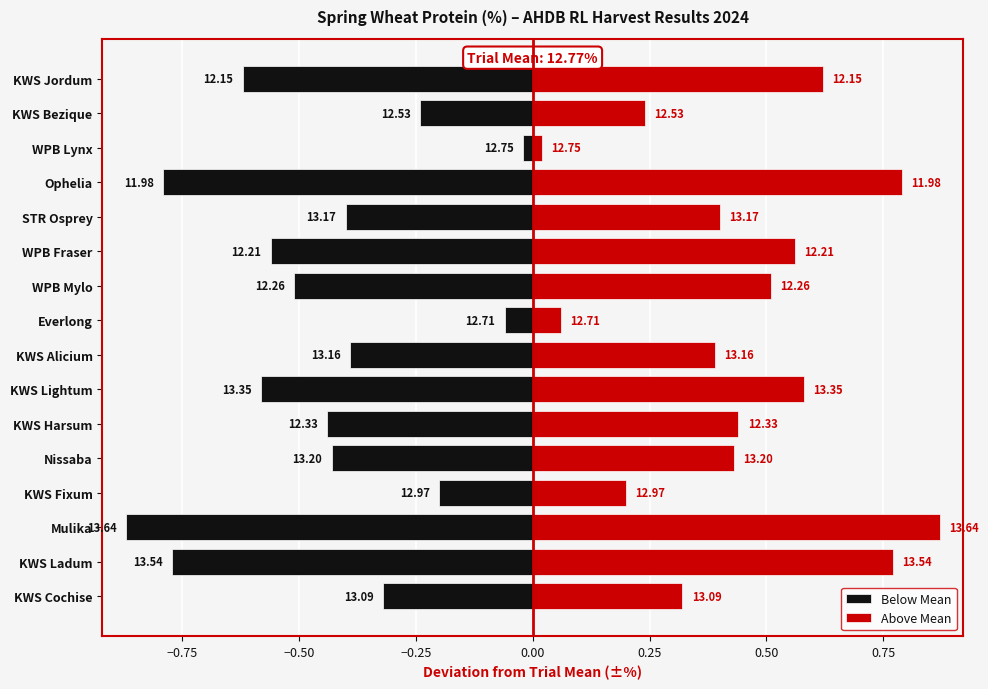

What is the average value of the Above Mean series?

0.4